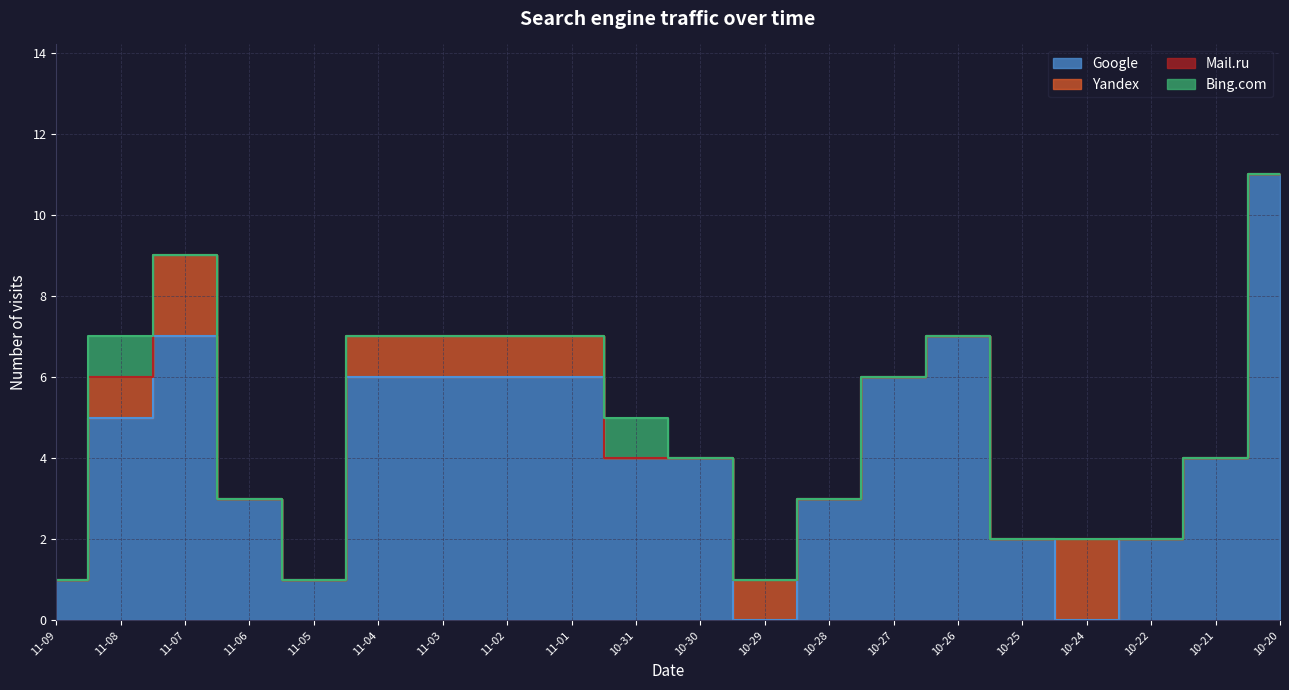

Is it true that Google equals 9 at 2022-11-04?

False